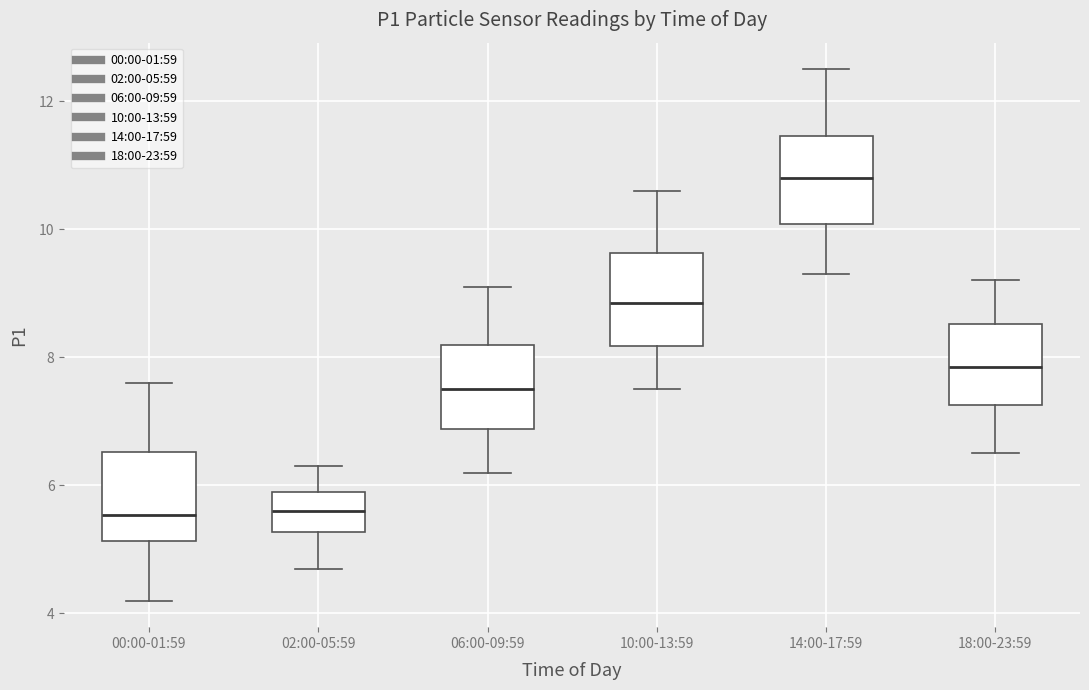

Reading left to right, transcribe this box plot: for each box, give where its median line is, the range the box spans, and where its two whiskers end, as read against the y-axis. The values are not printed on the chart, so give them approximately, as read against the axis.

00:00-01:59: median 5.6, box 5.2 to 6.6, whiskers 4.2 to 7.6
02:00-05:59: median 5.6, box 5.2 to 6.0, whiskers 4.8 to 6.4
06:00-09:59: median 7.6, box 6.8 to 8.2, whiskers 6.2 to 9.2
10:00-13:59: median 8.8, box 8.2 to 9.6, whiskers 7.6 to 10.6
14:00-17:59: median 10.8, box 10.0 to 11.4, whiskers 9.4 to 12.6
18:00-23:59: median 7.8, box 7.2 to 8.6, whiskers 6.6 to 9.2